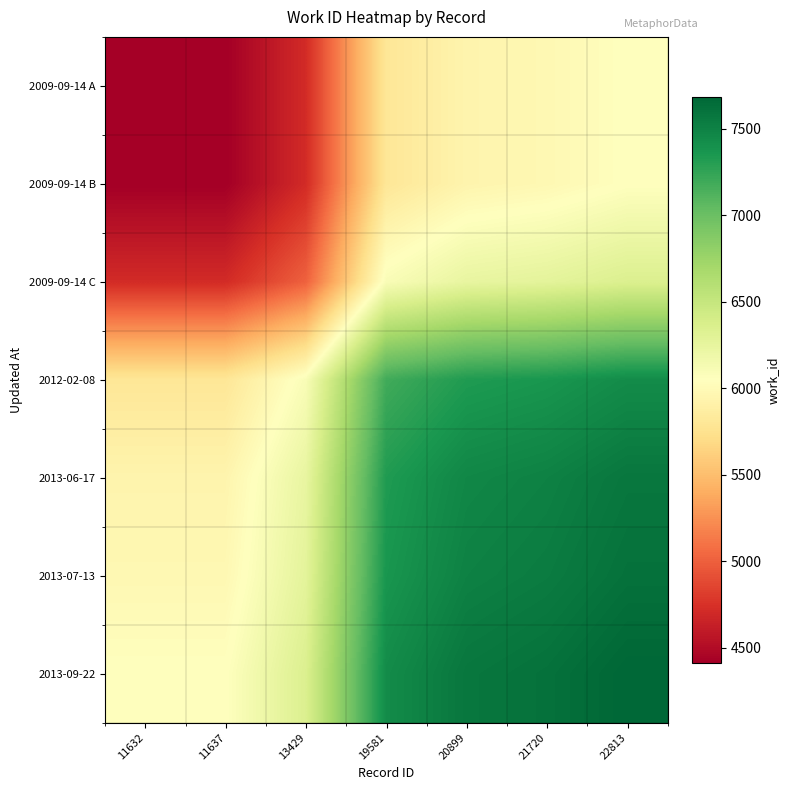

What is the difference between the highest and lowest values at 21720?

1637.5